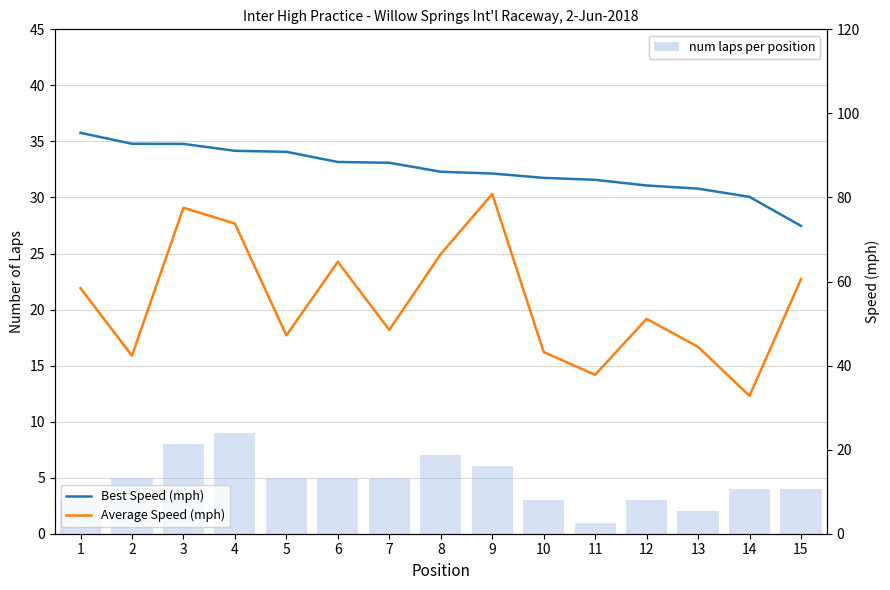

What is the sum of all Best Speed (mph) values?

1298.5